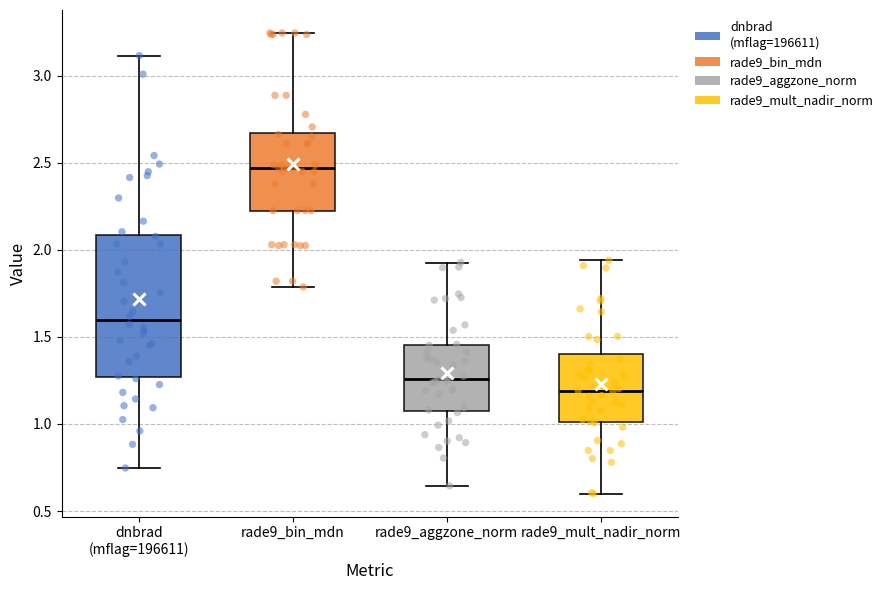

Which box is the tallest, from its lower edge to its upper edge?

dnbrad (mflag=196611)